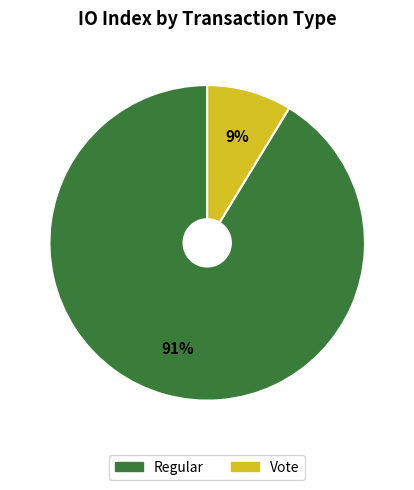

How many segments does this pie chart have?

2